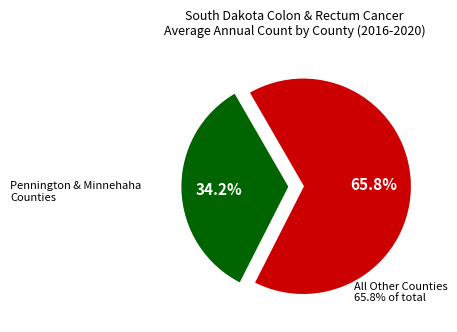

Count the number of slices in the pie.

2